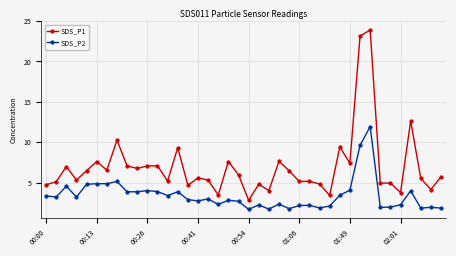

Which series has the largest total across all categories?

SDS_P1